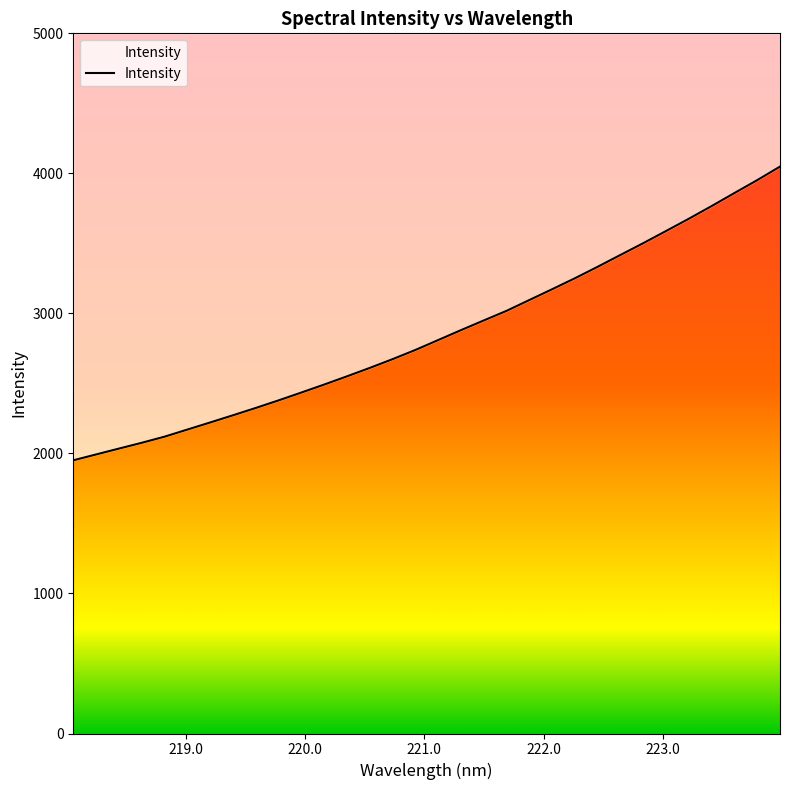

What is the maximum value shown in the chart?

4048.2